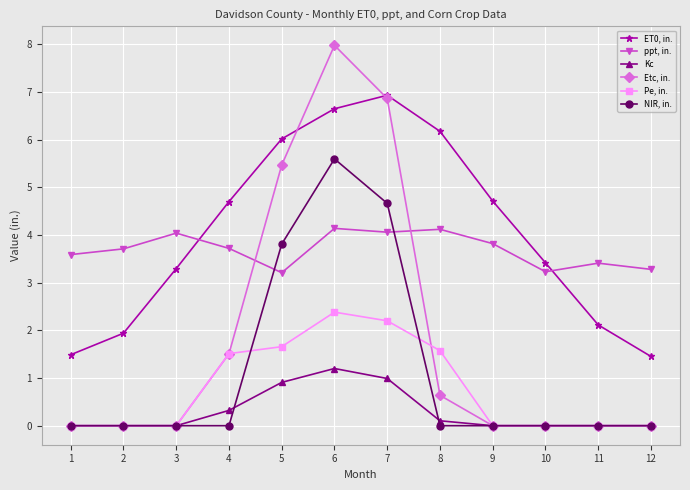

True or false: ppt, in. and Pe, in. intersect in this chart.

False